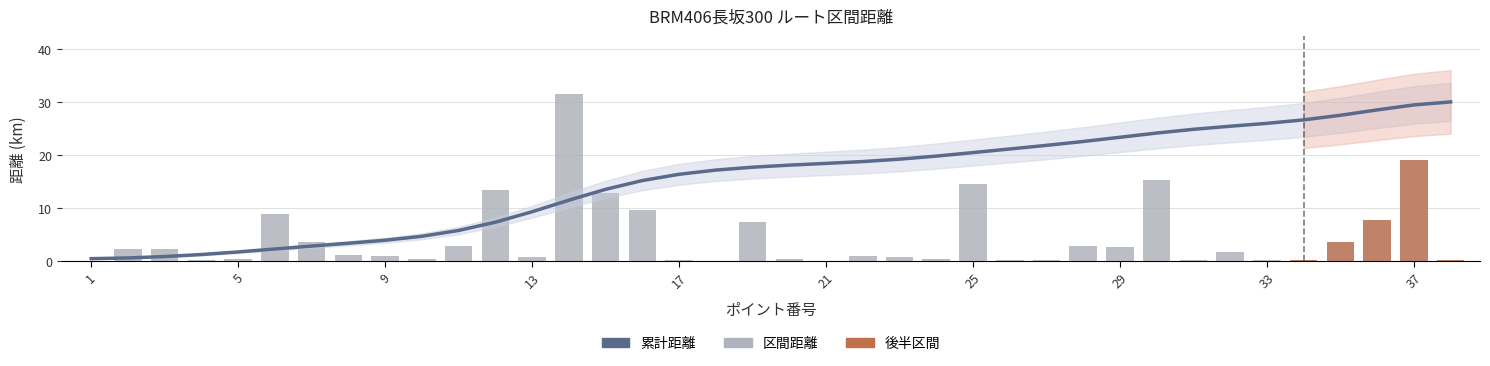

Where is 累計距離(合計) nearest to the value 15?

16